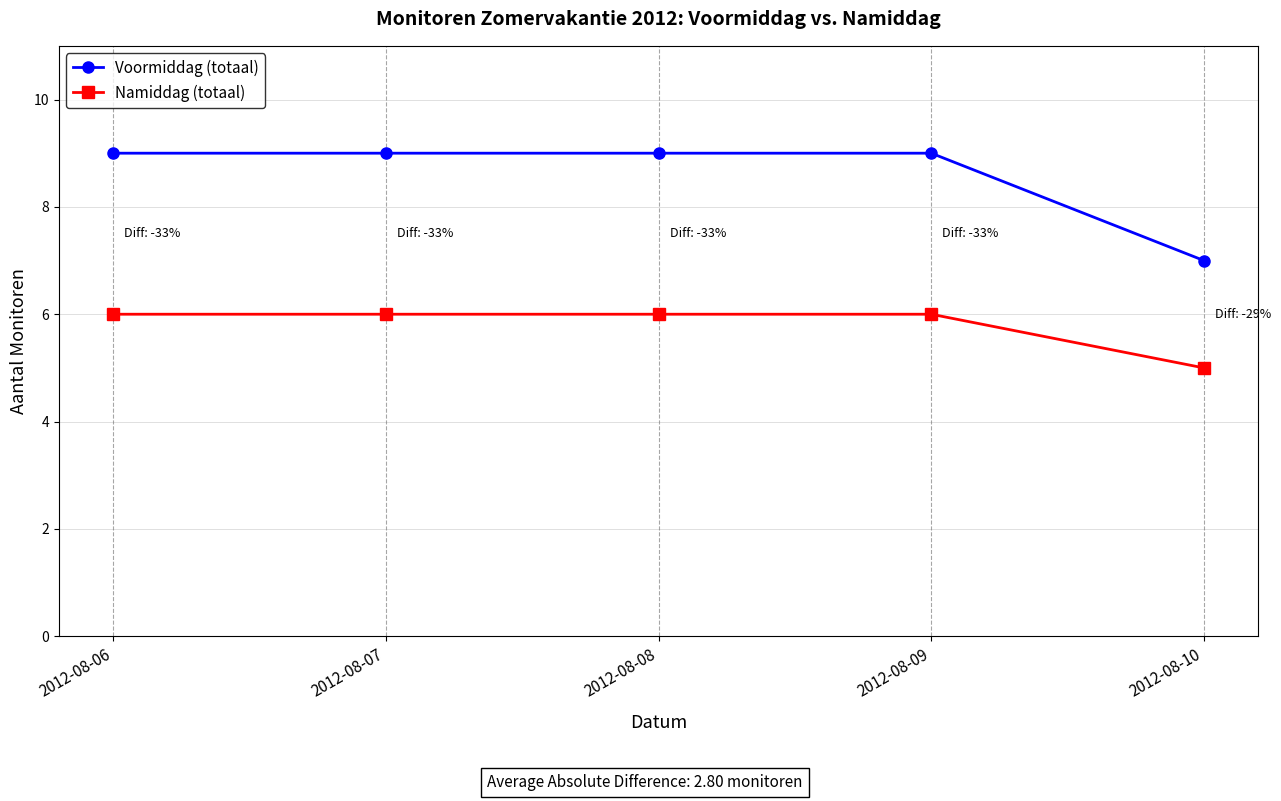

How many lines are shown in the chart?

2